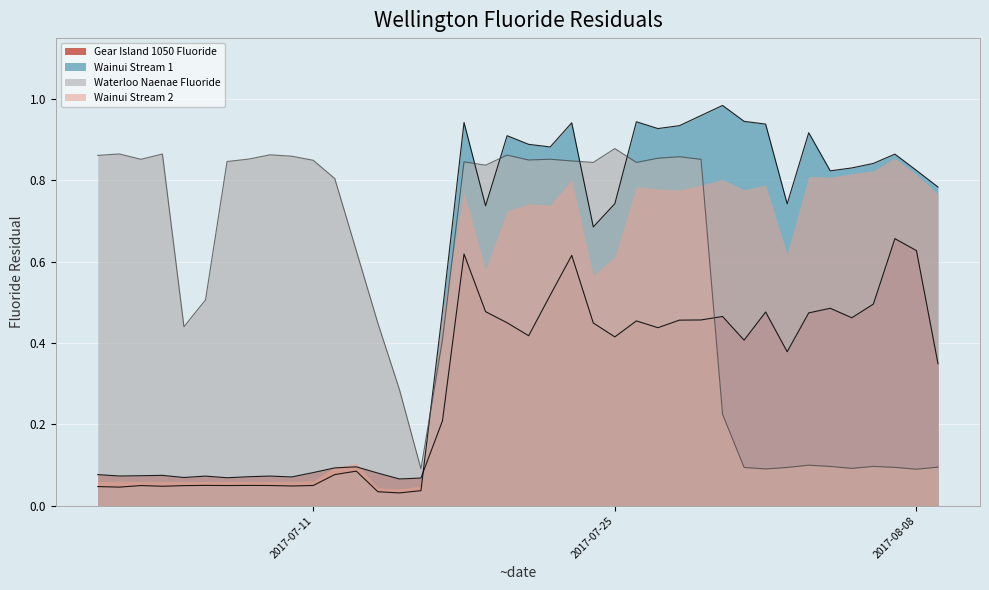

Which series has the largest range (max minus min)?

Wainui Stream 1